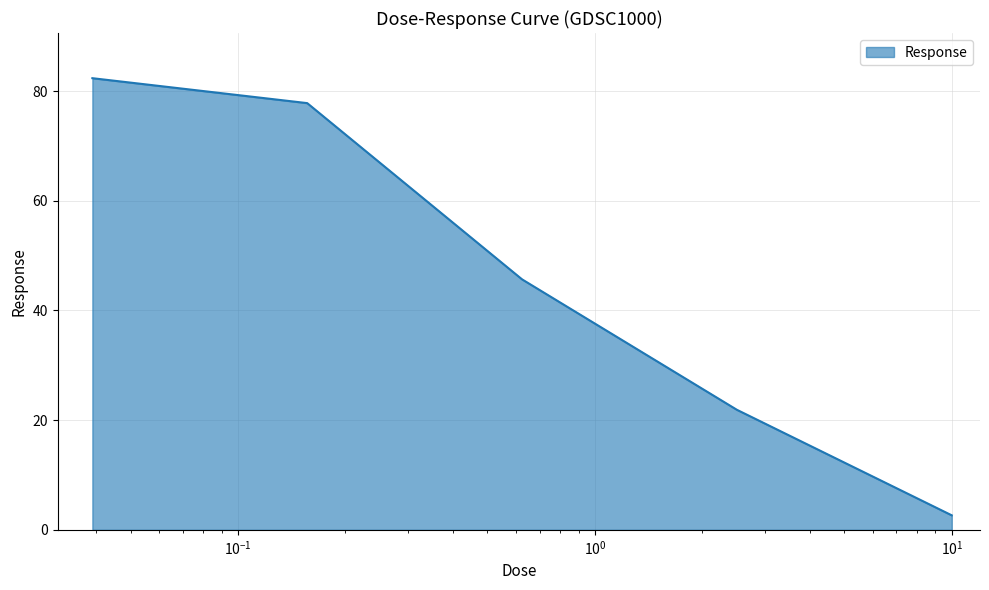

What is the sum of all values?

230.4